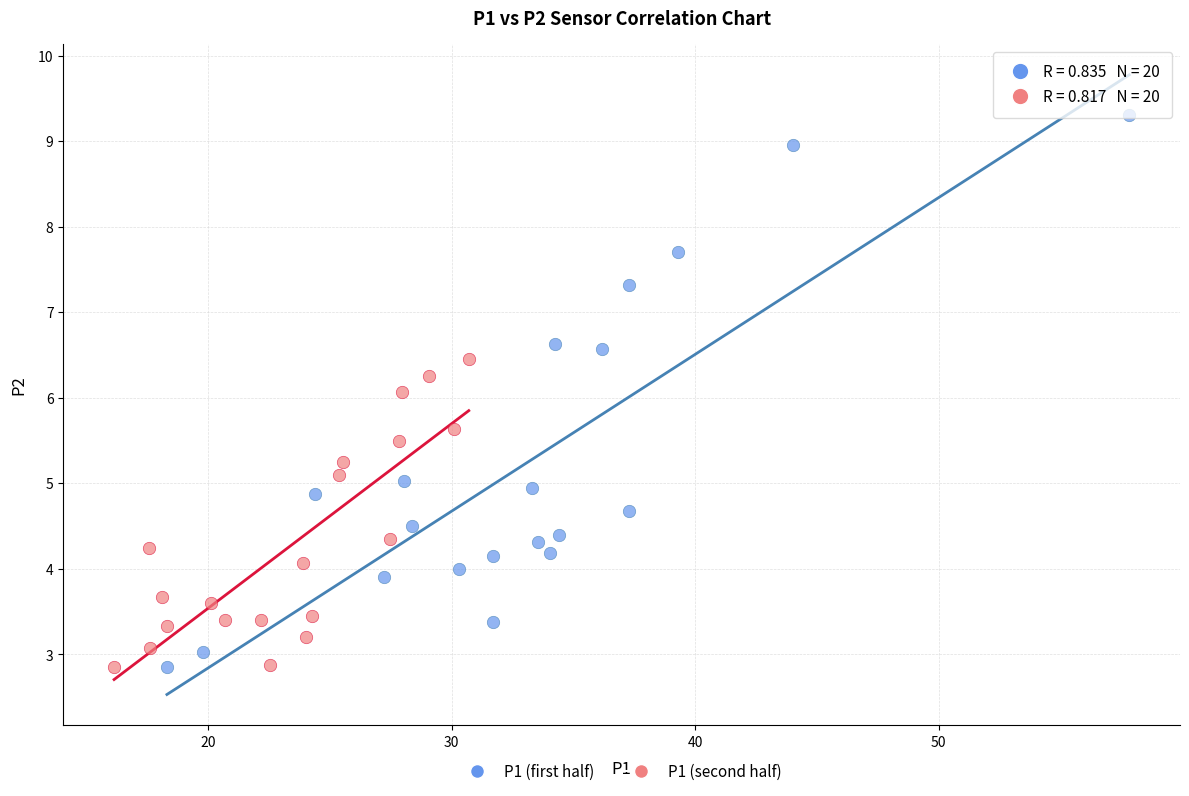

Which series reaches the maximum Y coordinate?

P1 (first half)